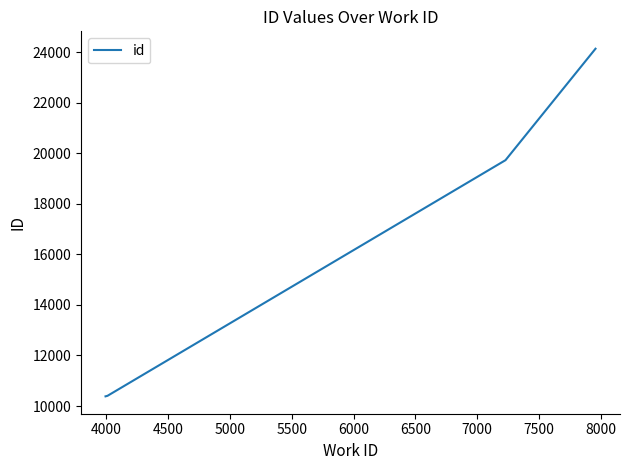

What is the sum of all values?

64644